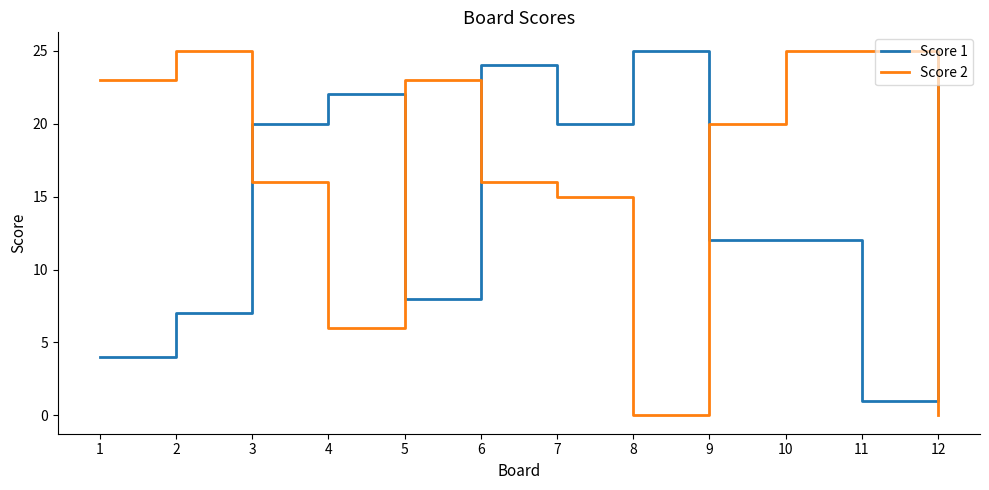

Which series ends up on top after the final intersection of Score 1 and Score 2?

Score 1